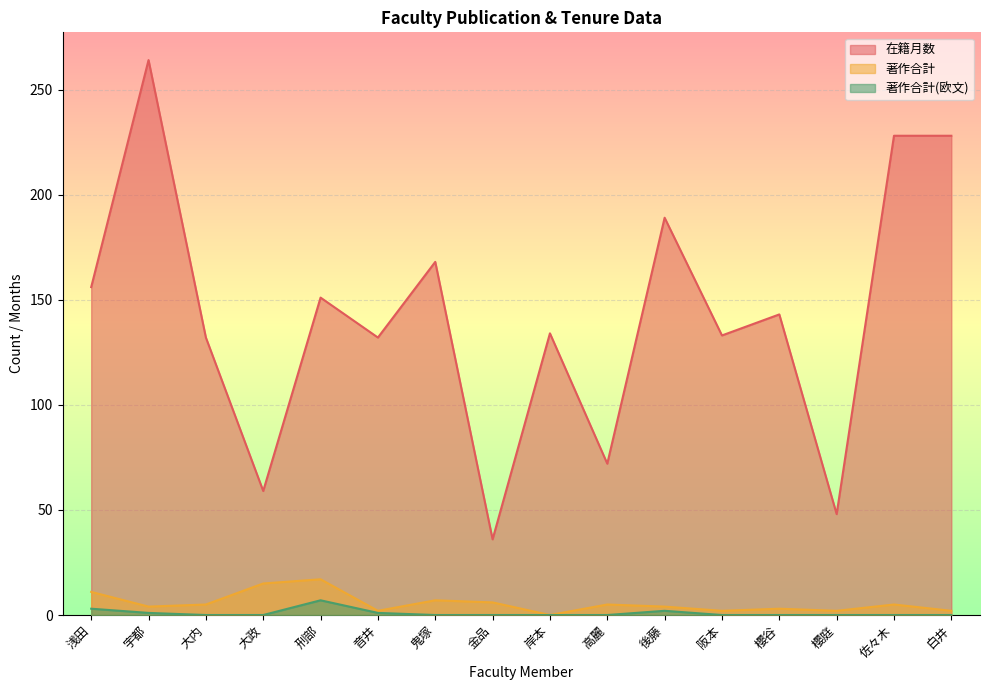

What is the label of the 16th point from the right?

浅田